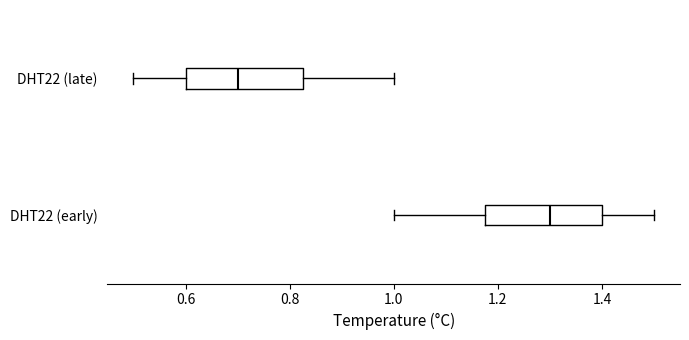

Reading bottom to top, transcribe this box plot: for each box, give where its median line is, the range the box spans, and where its two whiskers end, as read against the x-axis. The values are not printed on the chart, so give them approximately, as read against the axis.

DHT22 (early): median 1.30, box 1.18 to 1.40, whiskers 1.00 to 1.50
DHT22 (late): median 0.70, box 0.60 to 0.82, whiskers 0.50 to 1.00